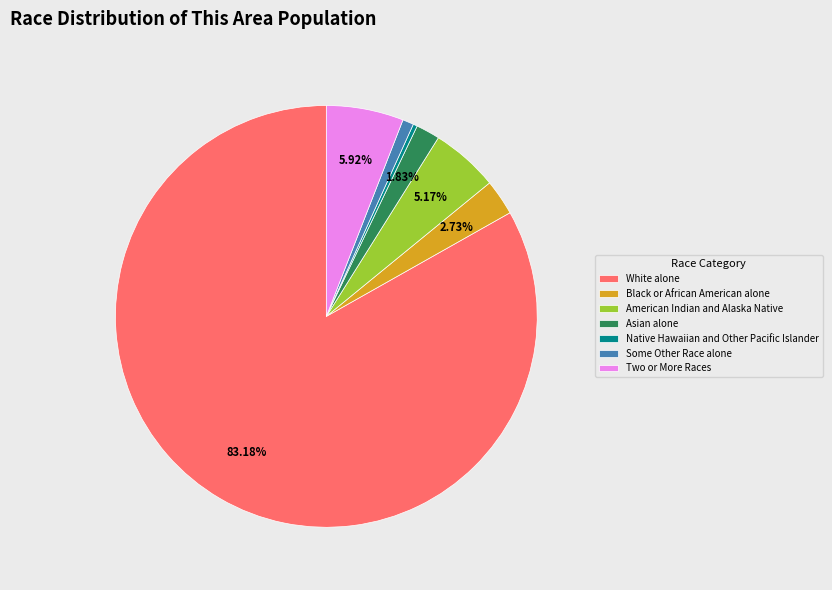

Is there a majority slice in this chart?

Yes